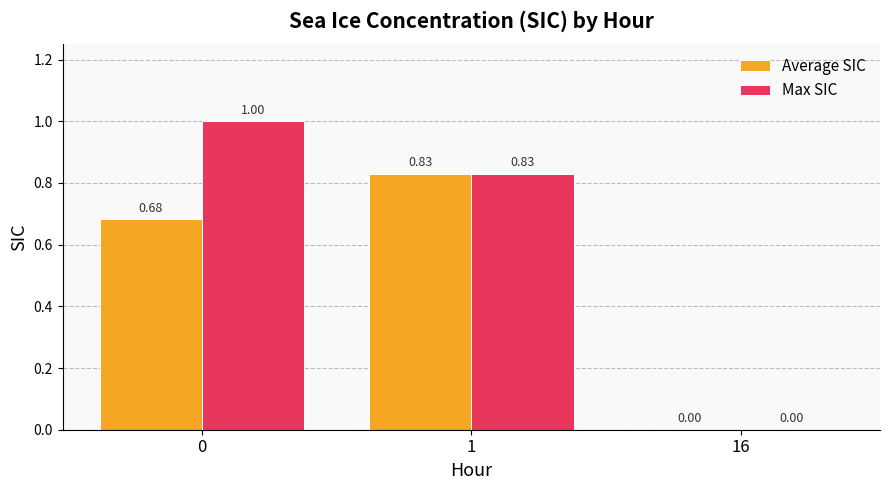

What is the sum of all Max SIC values?

1.8